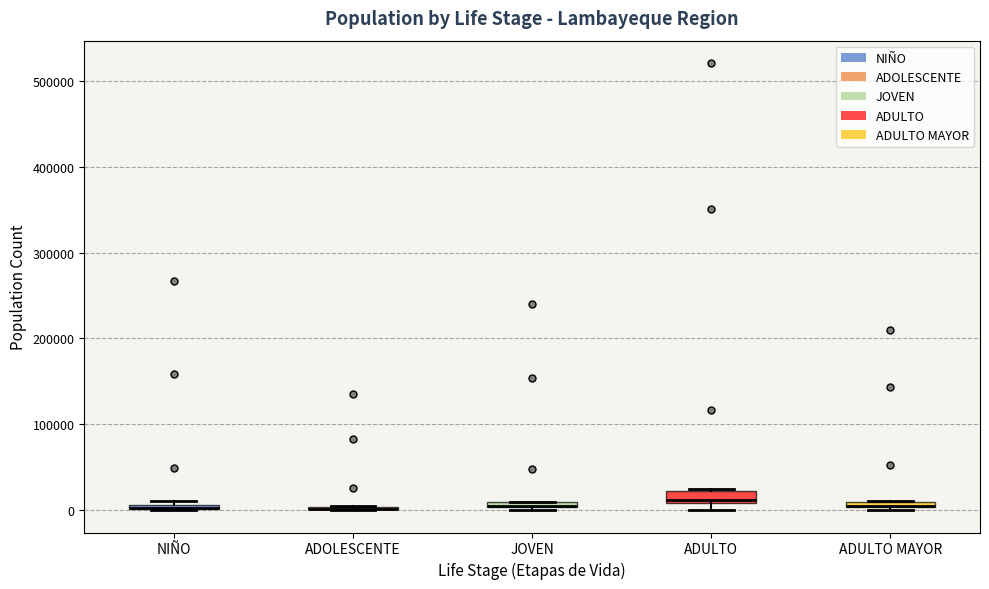

Where is the upper edge of the box for ADULTO on the y-axis? The values are not printed on the chart, so give them approximately, as read against the axis.

20000